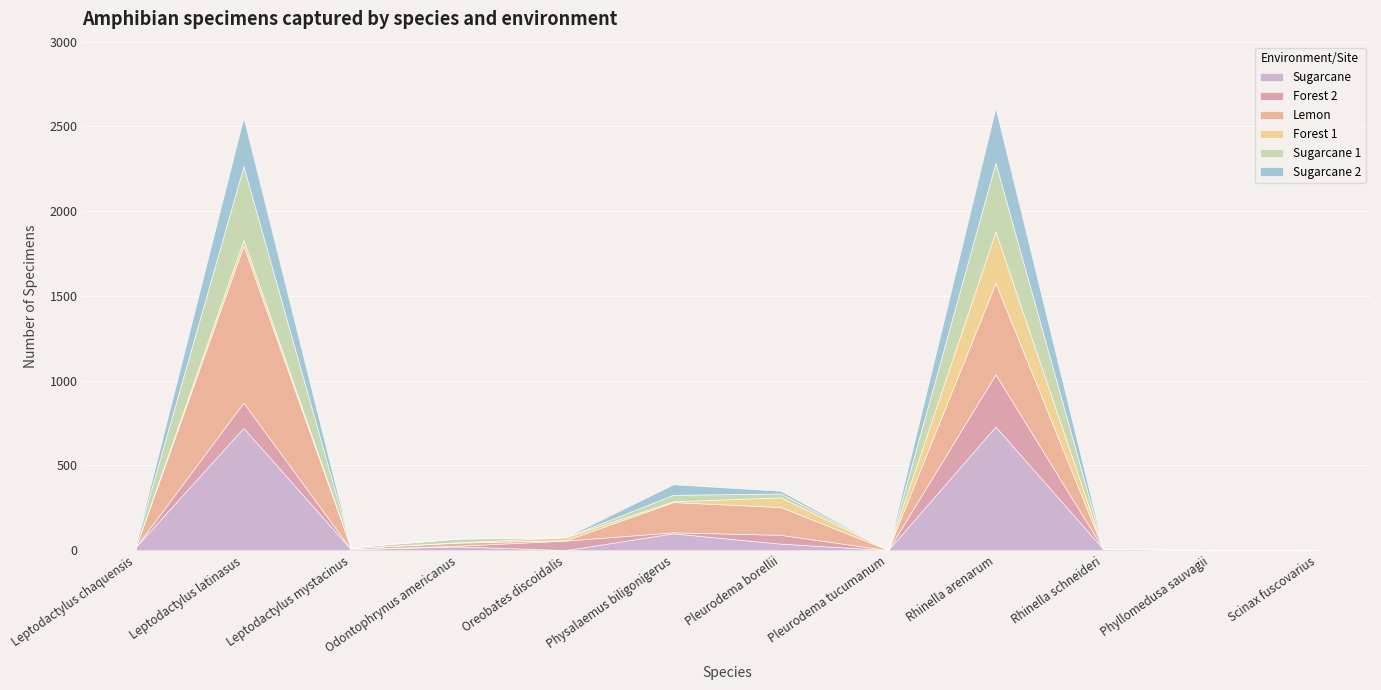

What is the label of the 1st point from the right?

Scinax fuscovarius